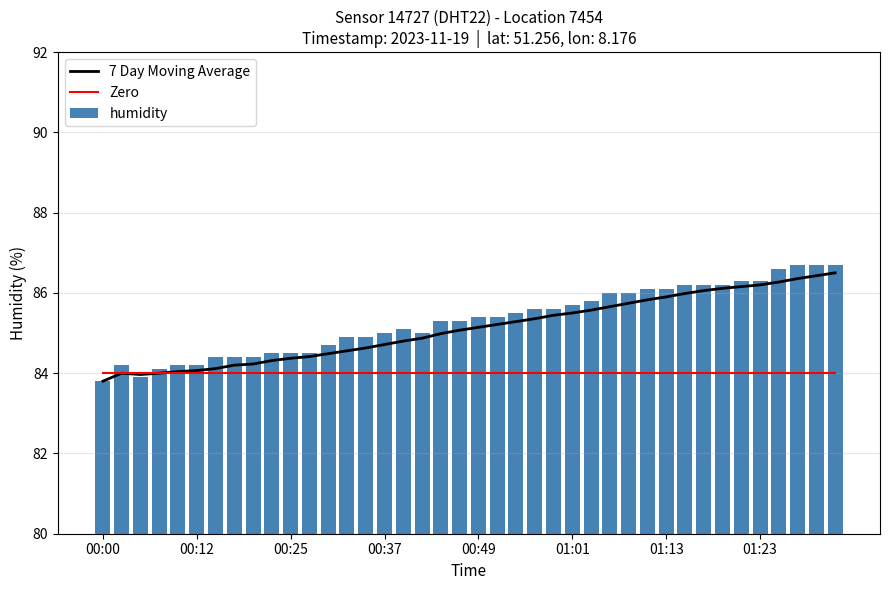

What is the maximum value for 7 Day Moving Average?

86.5